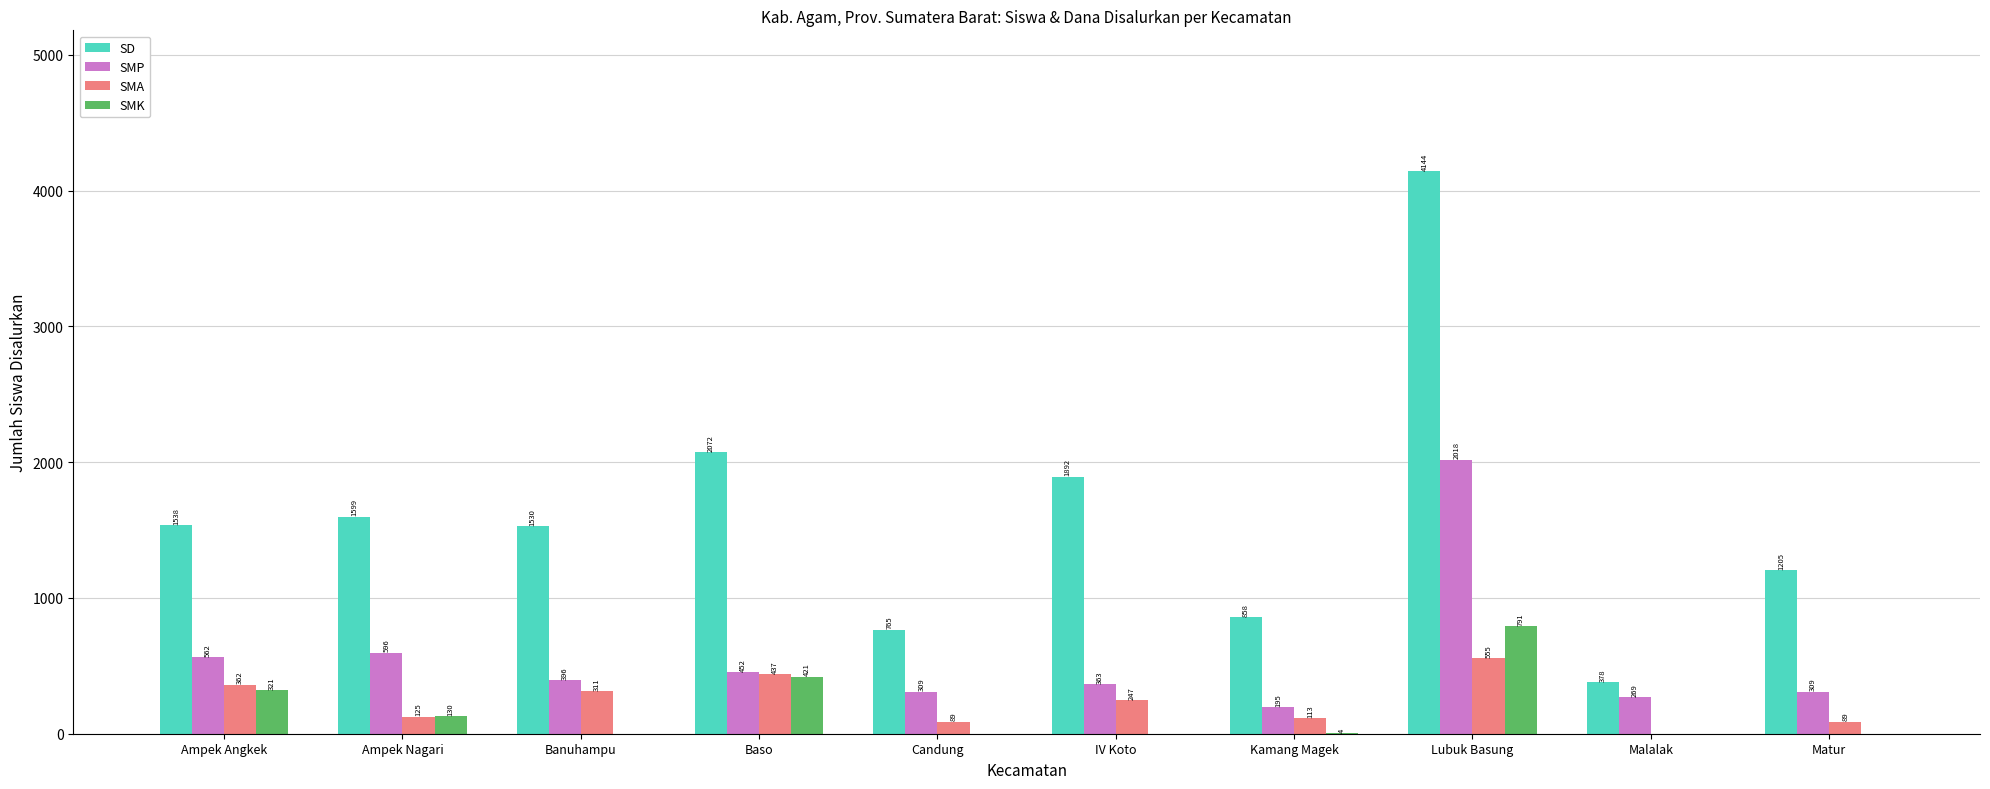

Which series has the widest spread of values?

SD